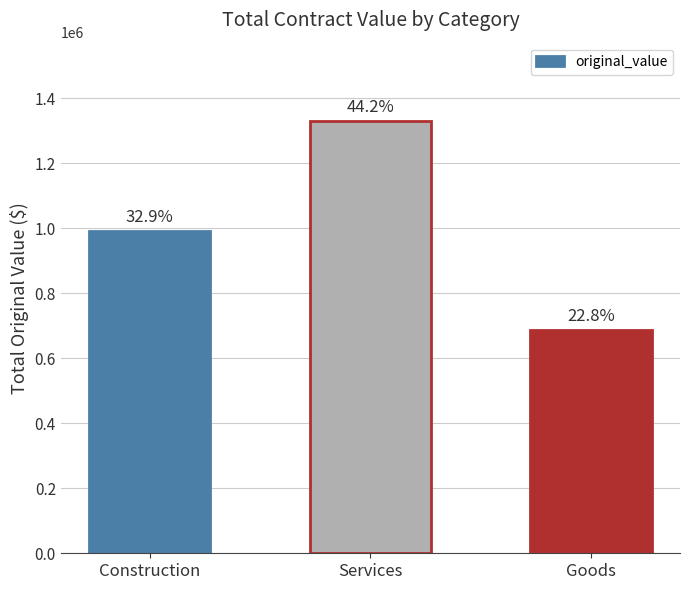

What is the sum of all values?

3011797.3